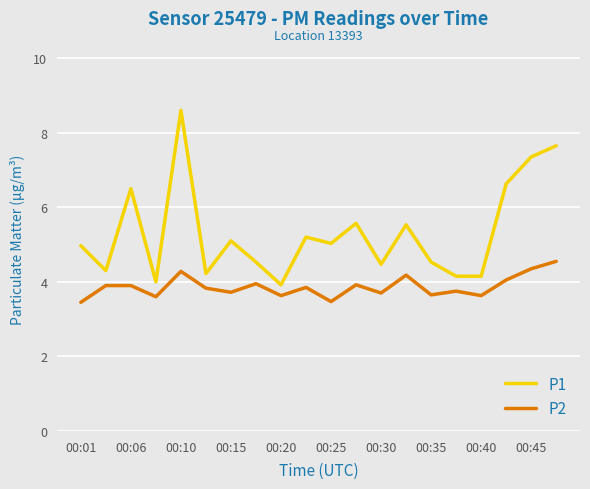

What is the difference between the maximum and minimum values in the P2 series?

1.1